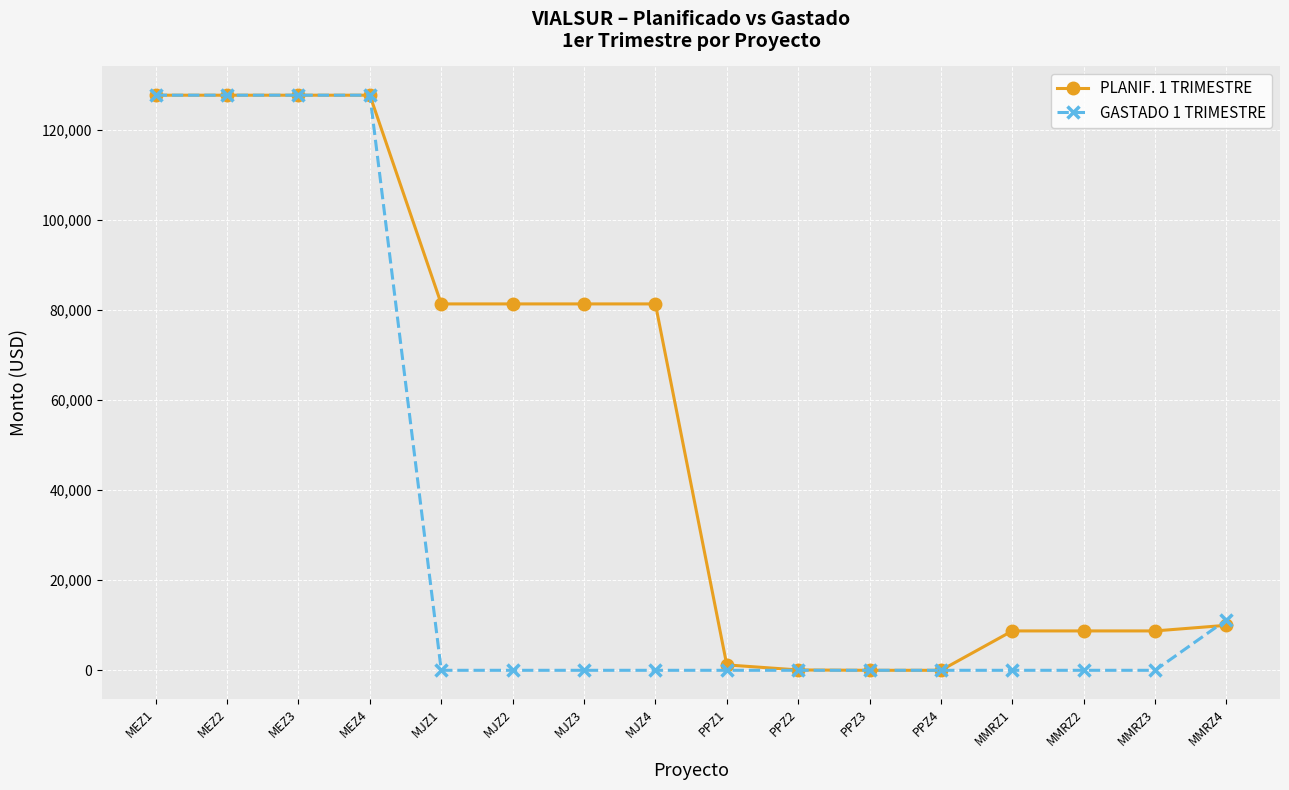

What is the greatest value displayed?

127784.0